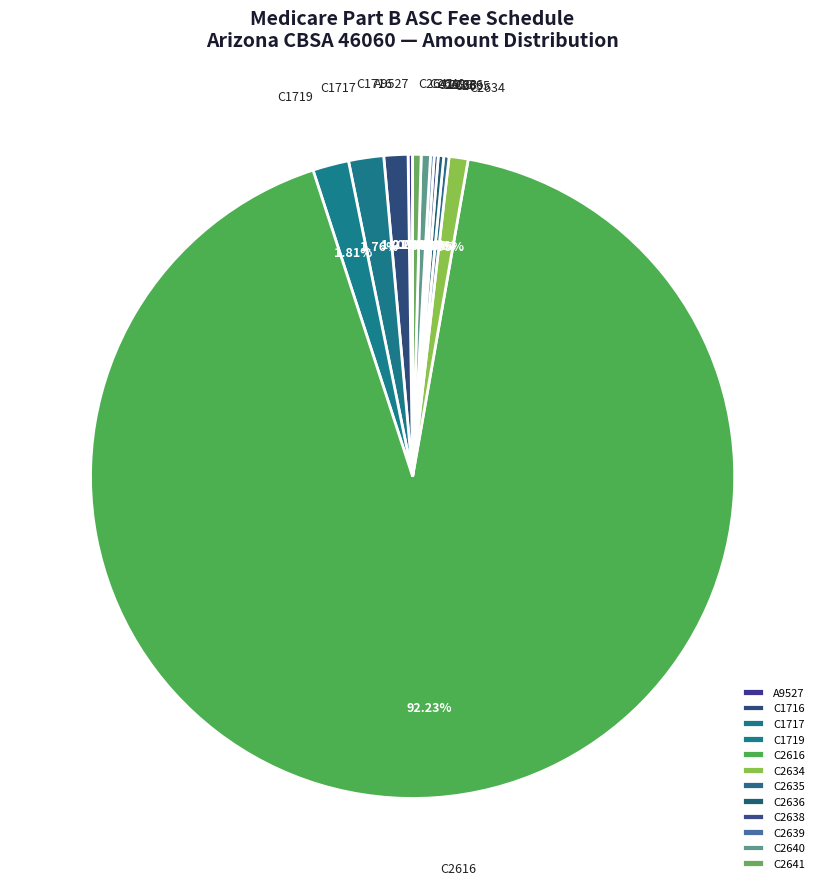

Is there a majority slice in this chart?

Yes